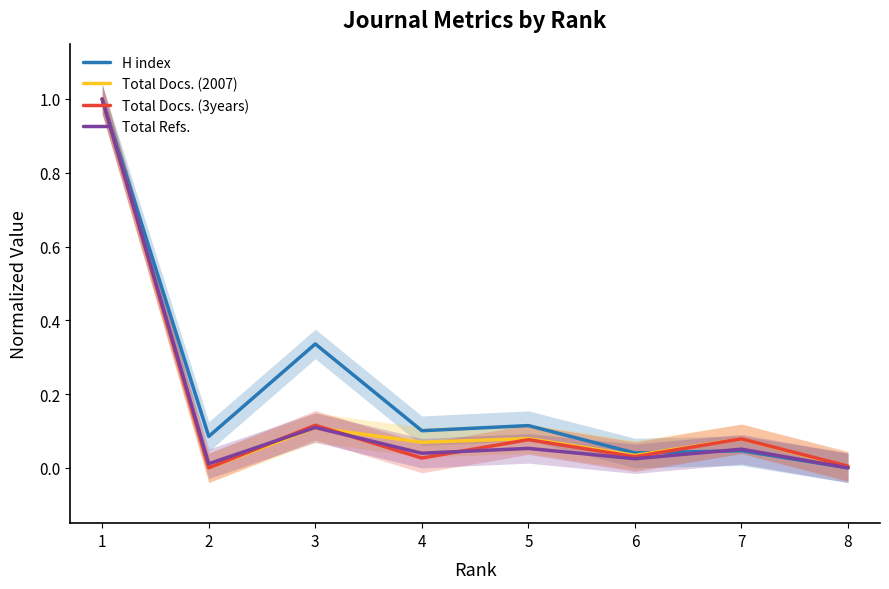

How many lines are shown in the chart?

4